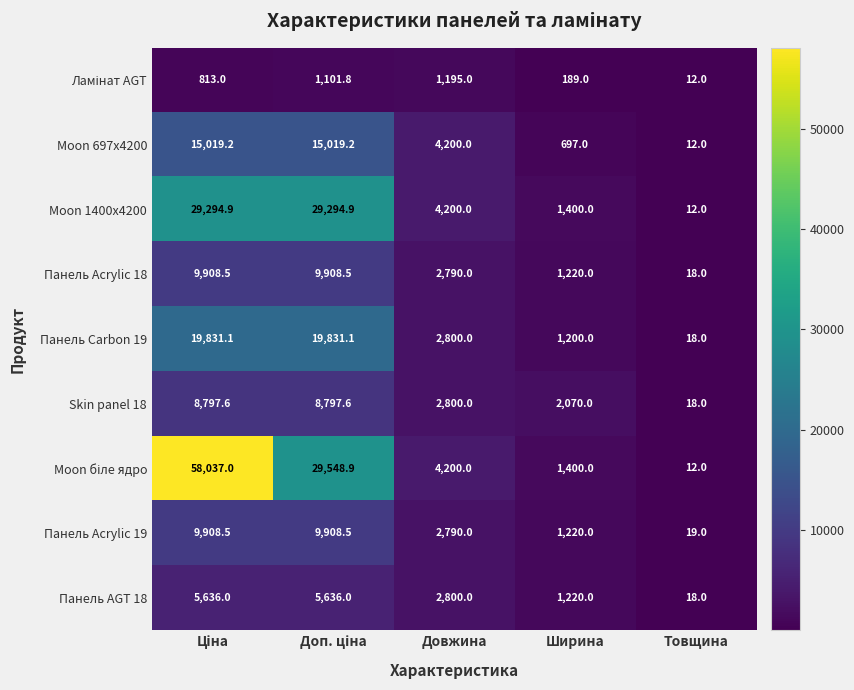

At which label is Панель AGT 18 closest to 2827?

Довжина